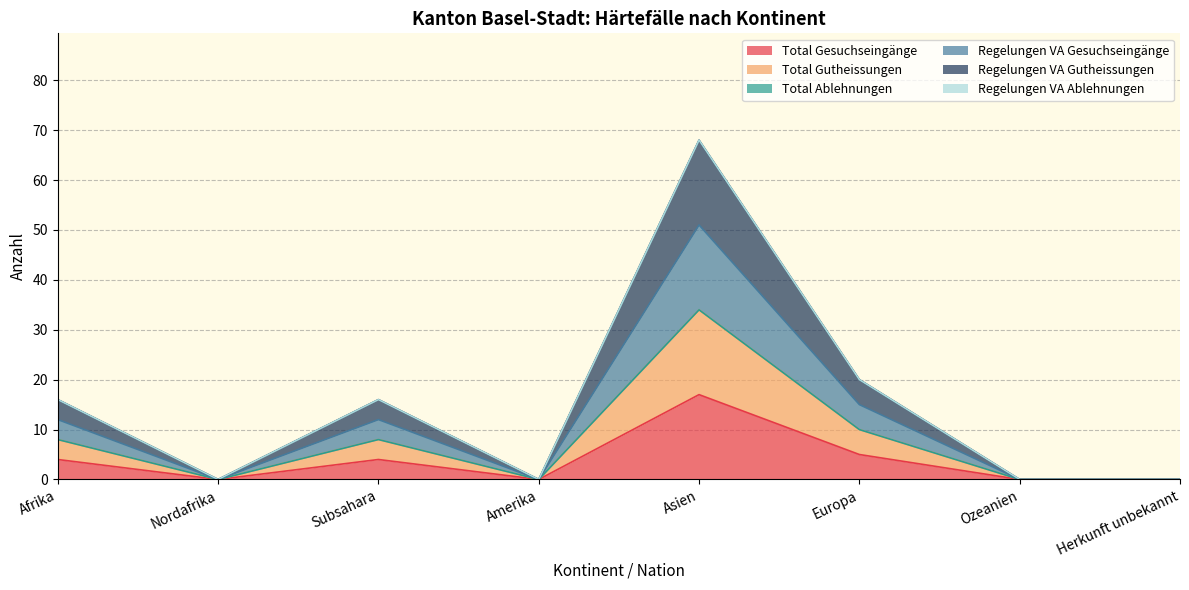

How many lines are shown in the chart?

6